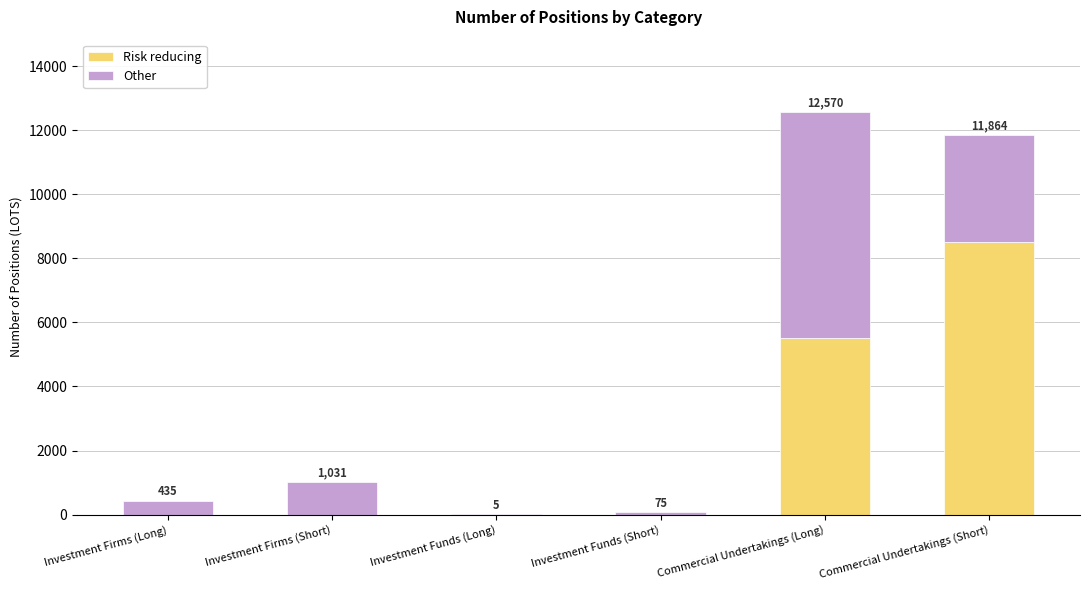

At which label is Risk reducing closest to 4255?

Commercial Undertakings (Long)